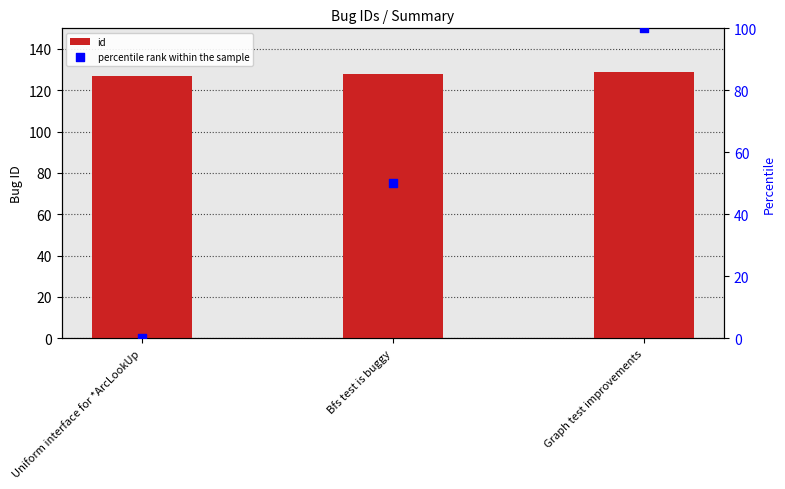

What is the total value across all series at Graph test improvements?

229